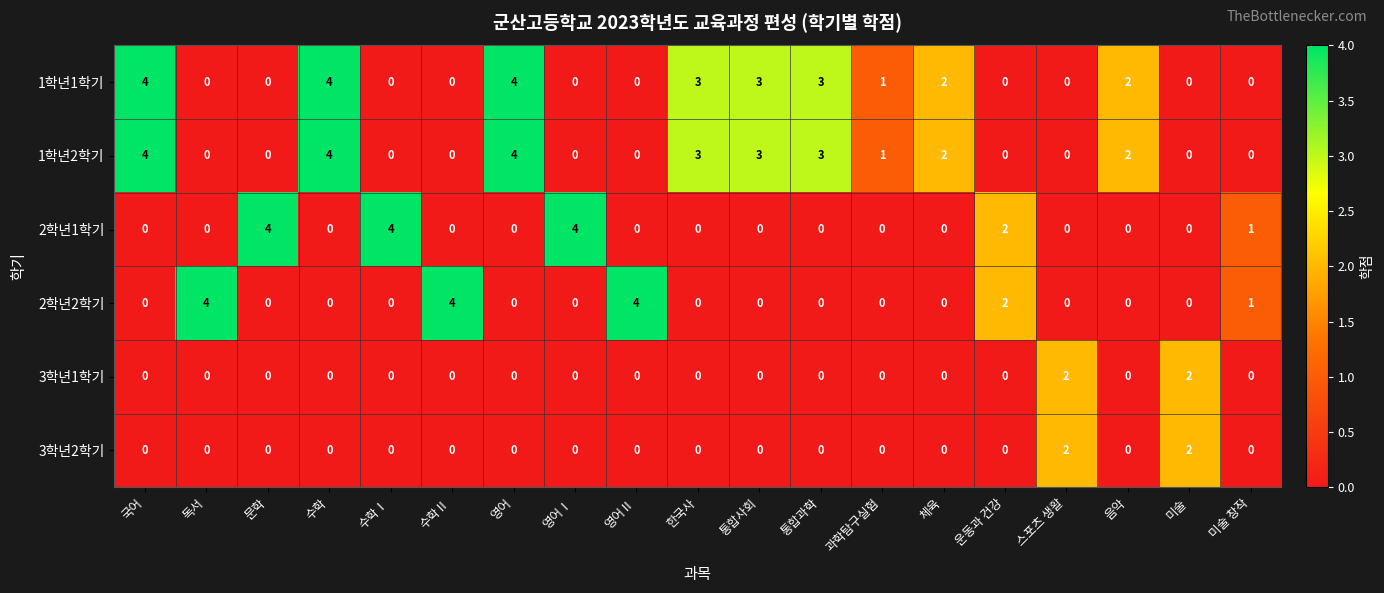

What is the spread (max minus min) of values at 영어Ⅰ?

4